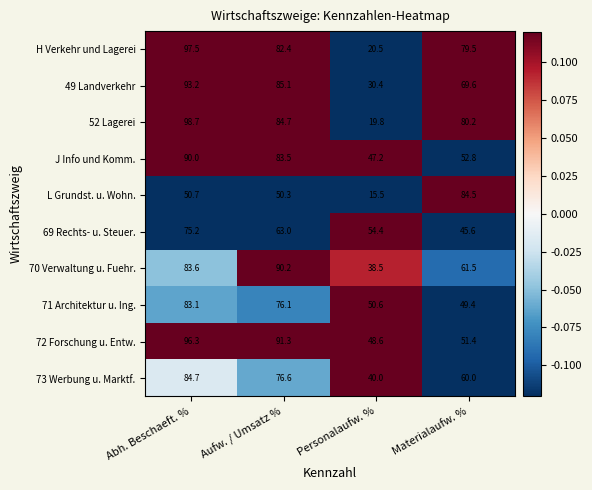

What is the spread (max minus min) of values at Personalaufw. %?

38.9